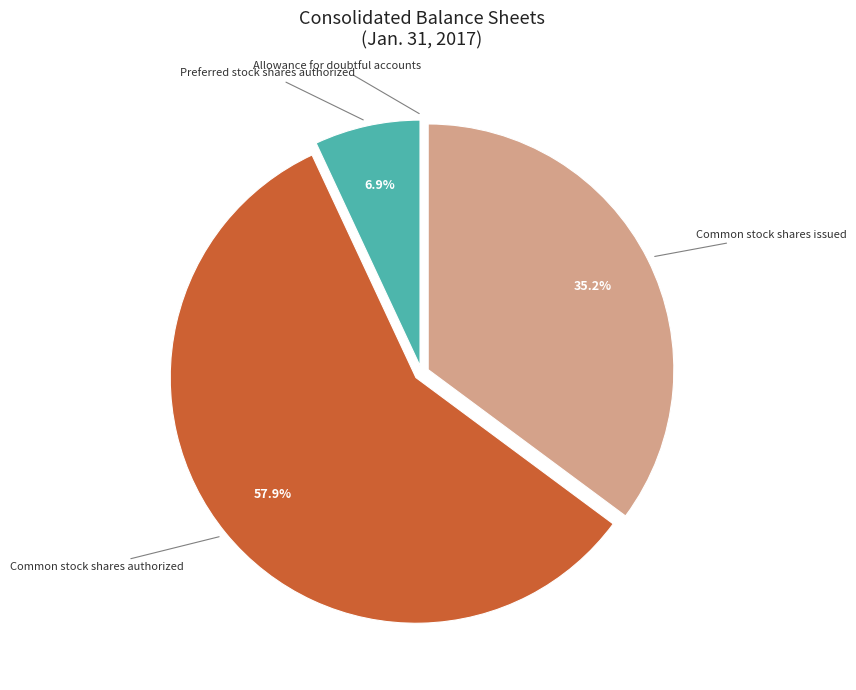

How much of the chart is everything except Common stock shares authorized?

42.1%